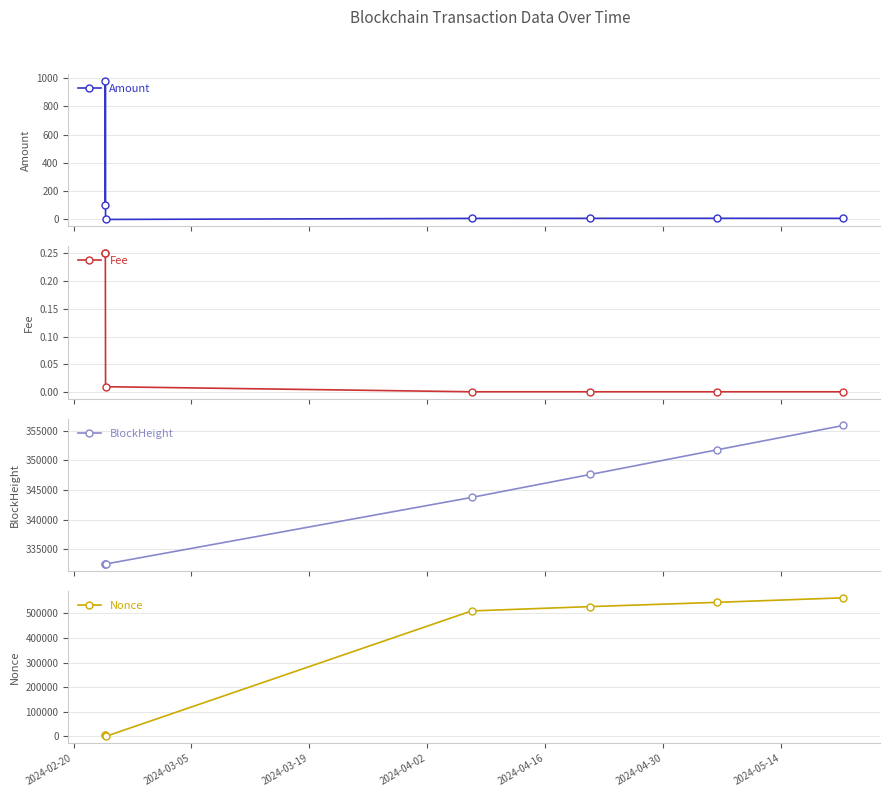

Which series ends up on top after the final intersection of Amount and Fee?

Amount